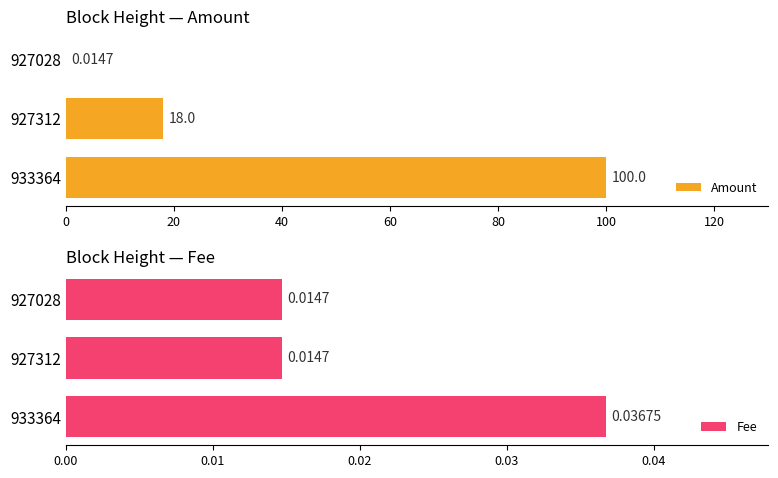

What are all the series names shown in the legend?

Amount, Fee